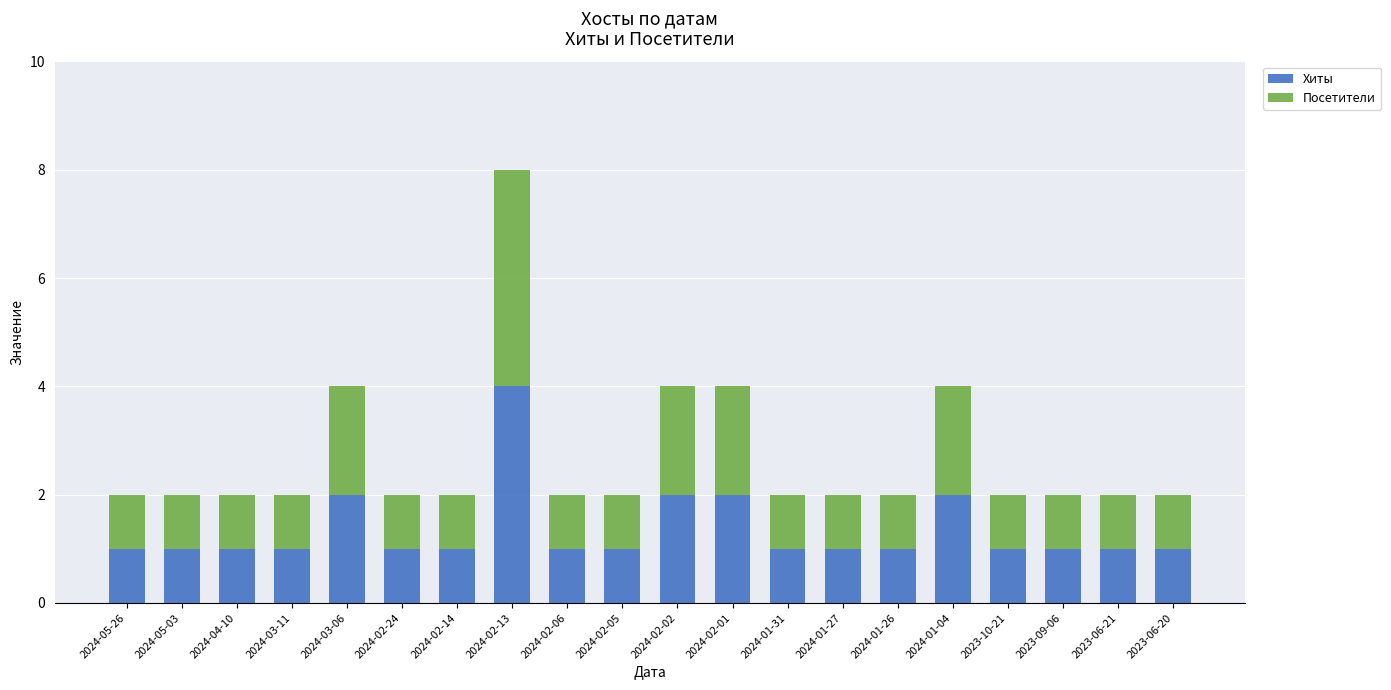

What is the average value of the Хиты series?

1